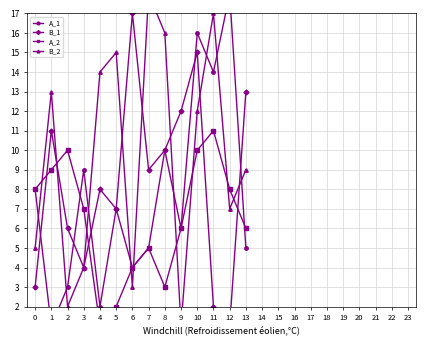

Reading left to right, extract all data points from this chart.

A_1: 0=8	1=1	2=3	3=9	4=2	5=7	6=4	7=5	8=10	9=6	10=16	11=14	12=18	13=5
B_1: 0=3	1=11	2=6	3=4	4=8	5=7	6=17	7=9	8=10	9=12	10=15	11=2	12=1	13=13
A_2: 0=8	1=9	2=10	3=7	4=1	5=2	6=4	7=5	8=3	9=6	10=10	11=11	12=8	13=6
B_2: 0=5	1=13	2=2	3=4	4=14	5=15	6=3	7=18	8=16	9=1	10=12	11=17	12=7	13=9